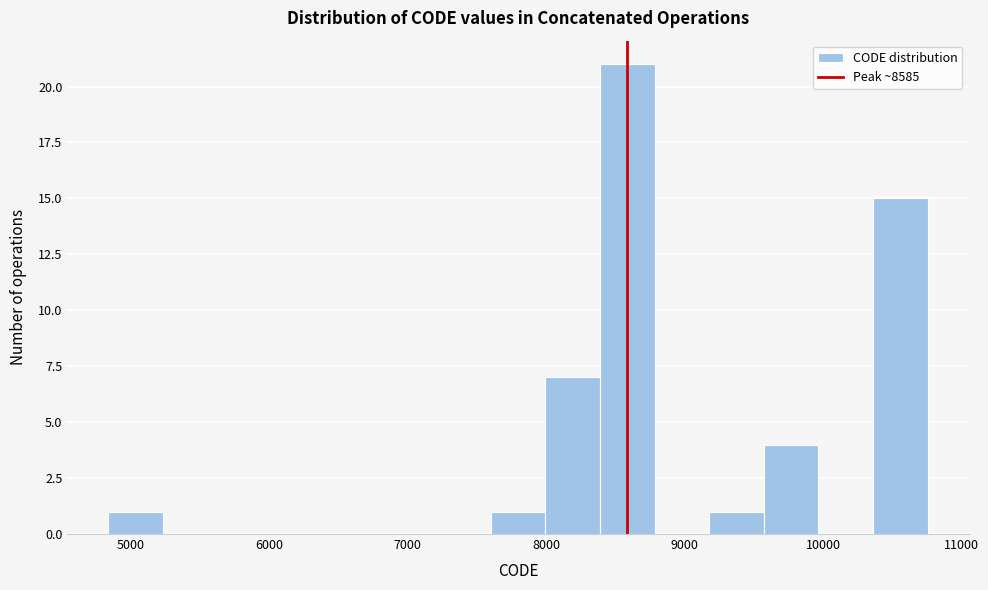

Around what value on the x-axis is the tallest bar? Give the approximate position of its centre, as read against the axis.

8600